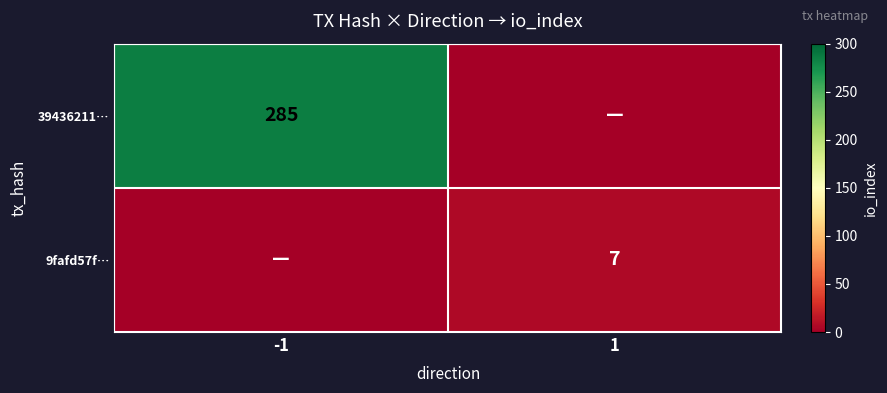

True or false: 9fafd57f… has a value of 7 at 1.

True